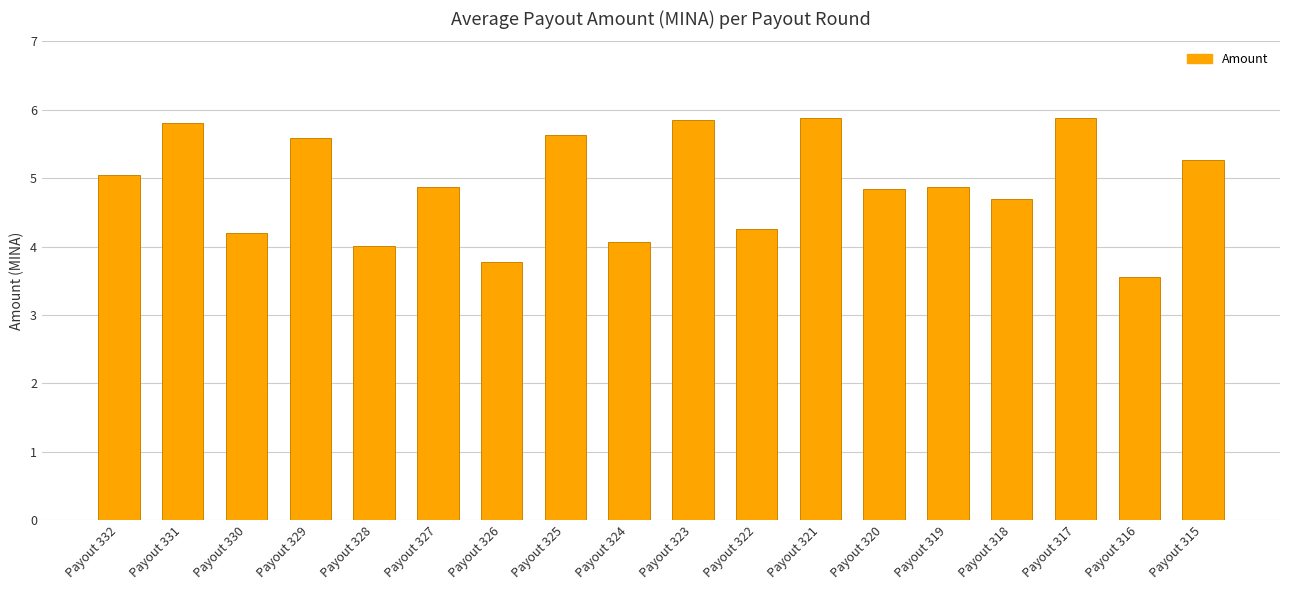

What is the sum of all values?

88.1